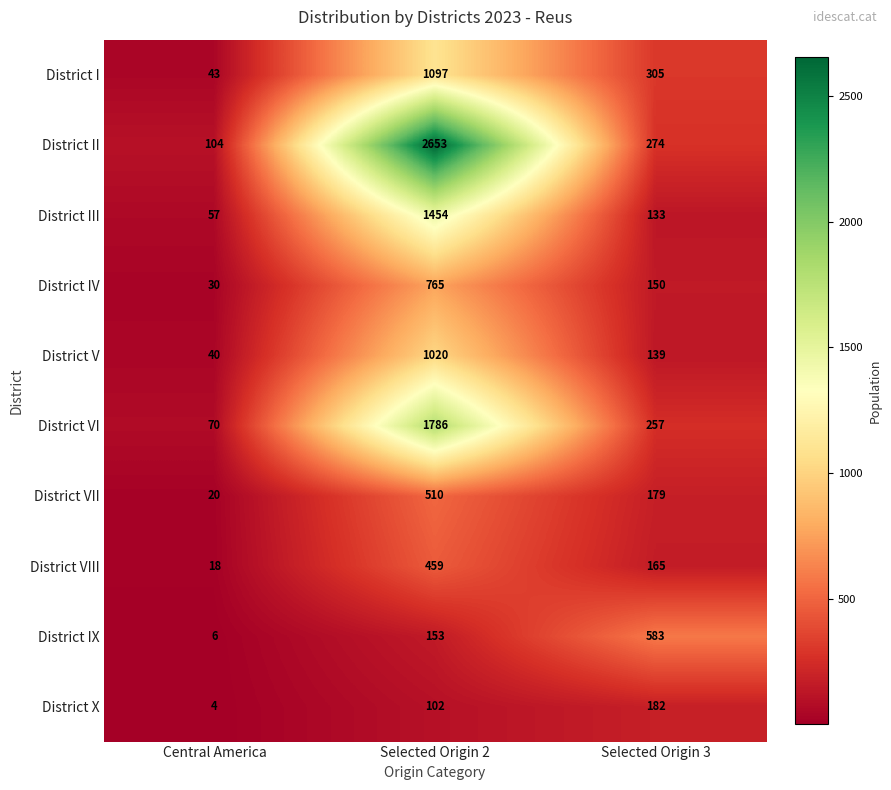

The value of District IV at Selected Origin 2 is 474. True or false?

False